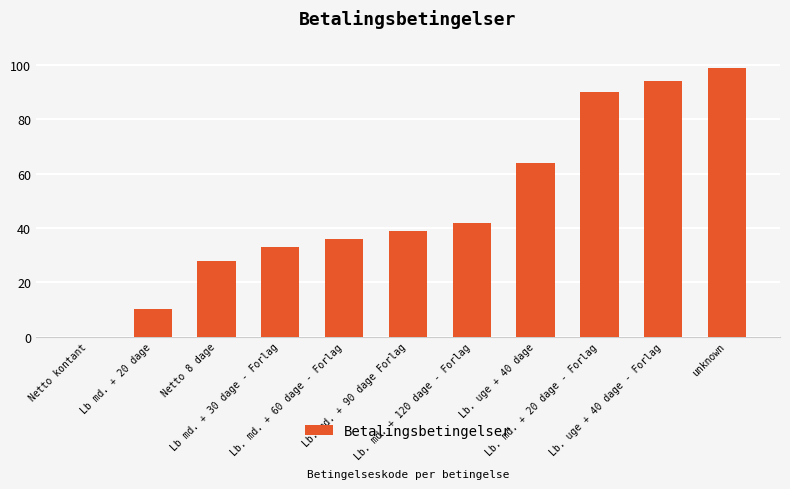

What is the change in value from Lb. md. + 120 dage - Forlag to Lb. uge + 40 dage?

+22